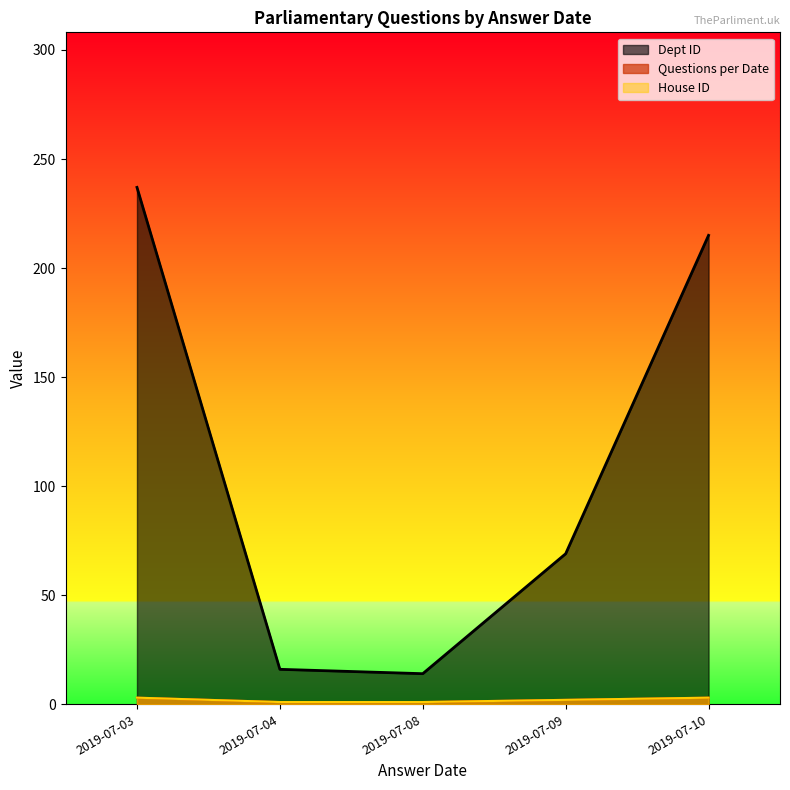

Rank the series by their maximum value, from lowest to highest.

Questions per Date, House ID, Dept ID